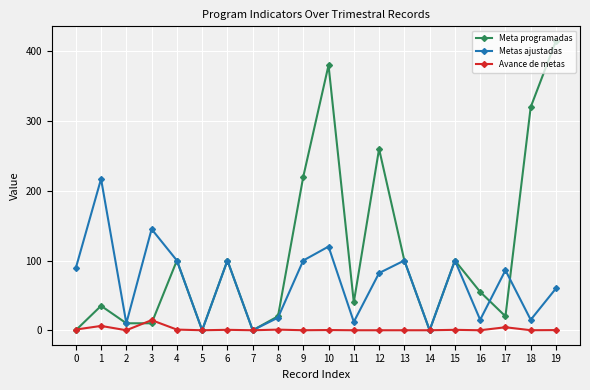

What is the sum of all Metas ajustadas values?

1369.0